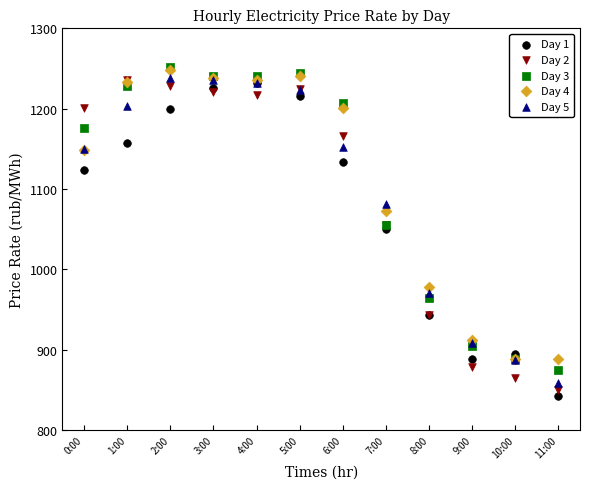

Which series reaches the minimum Y coordinate?

Day 1